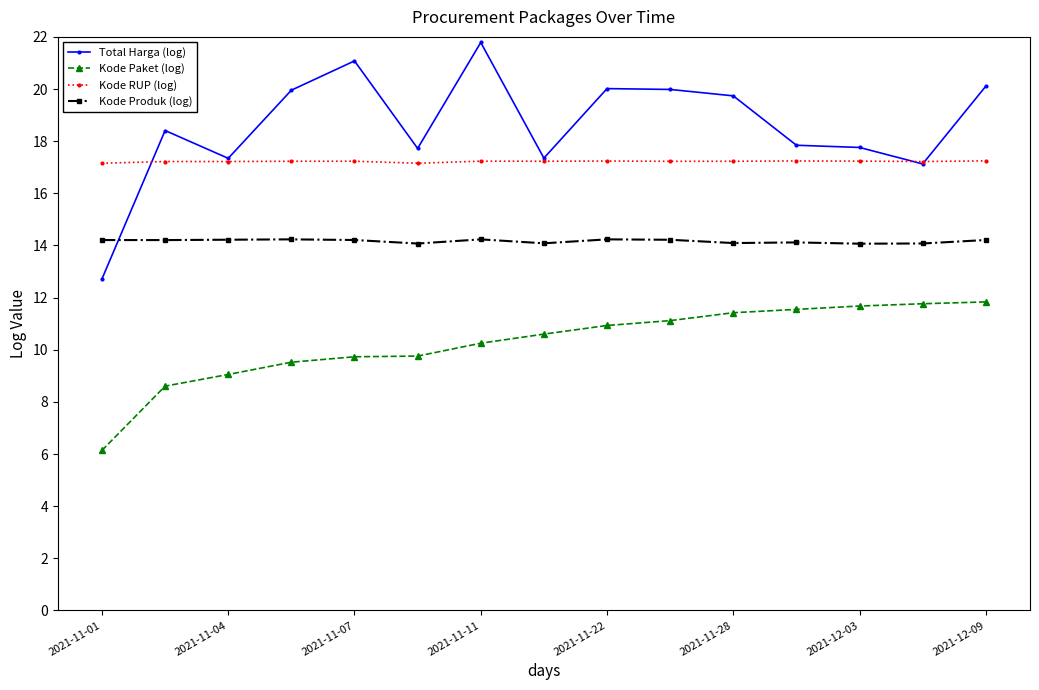

True or false: Total Harga (log) and Kode Paket (log) cross at least once.

False